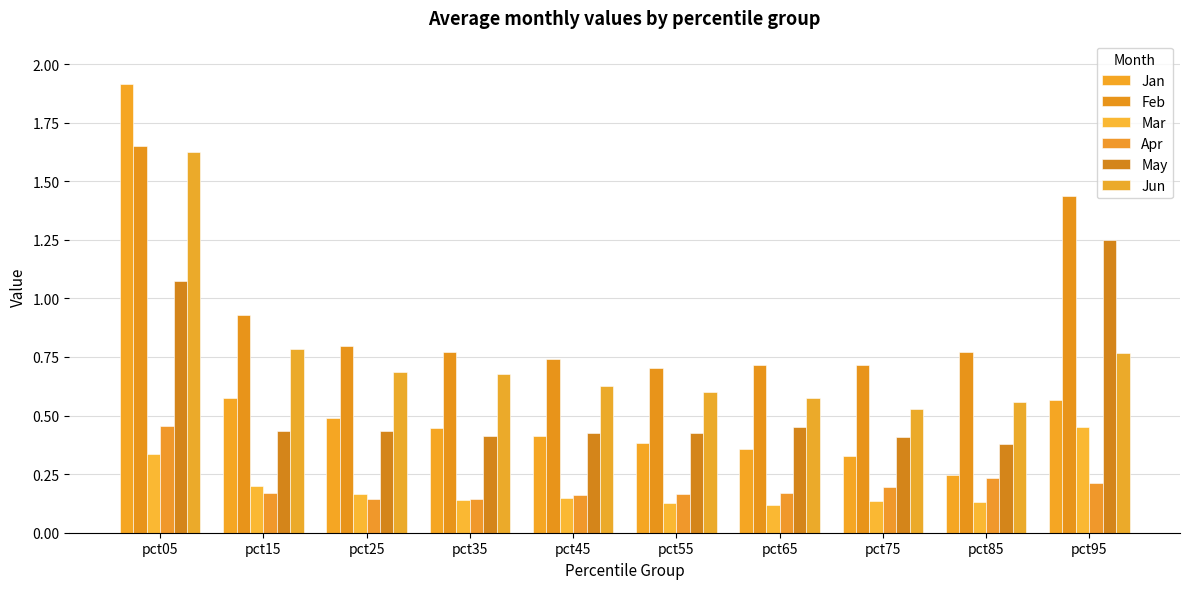

At pct55, list the series in order from largest to smallest.

Feb, Jun, May, Jan, Apr, Mar